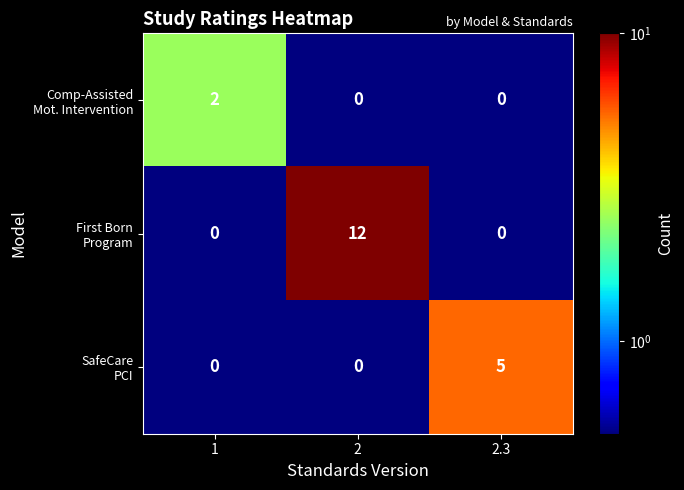

What is the difference between the highest and lowest values at 2.3?

5